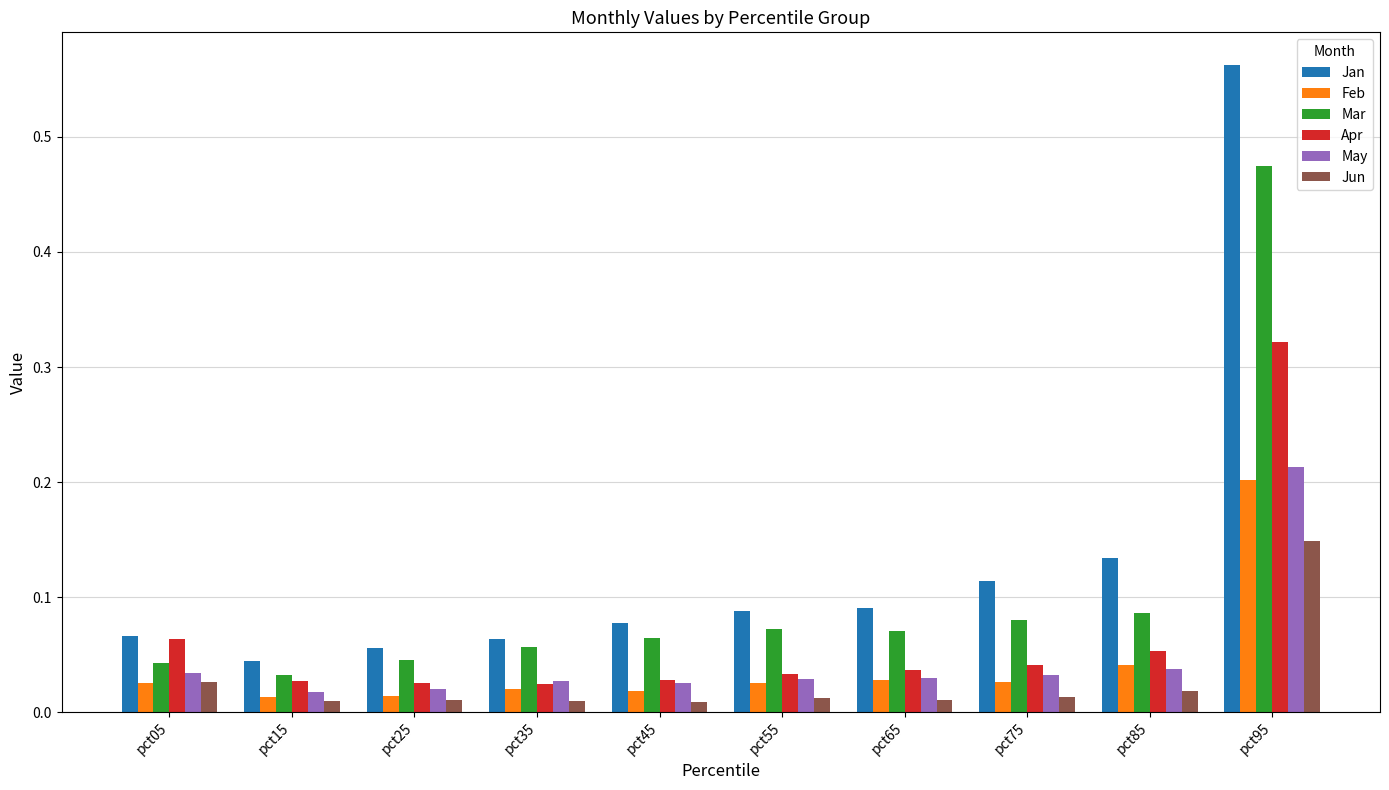

Which series has the widest spread of values?

Jan